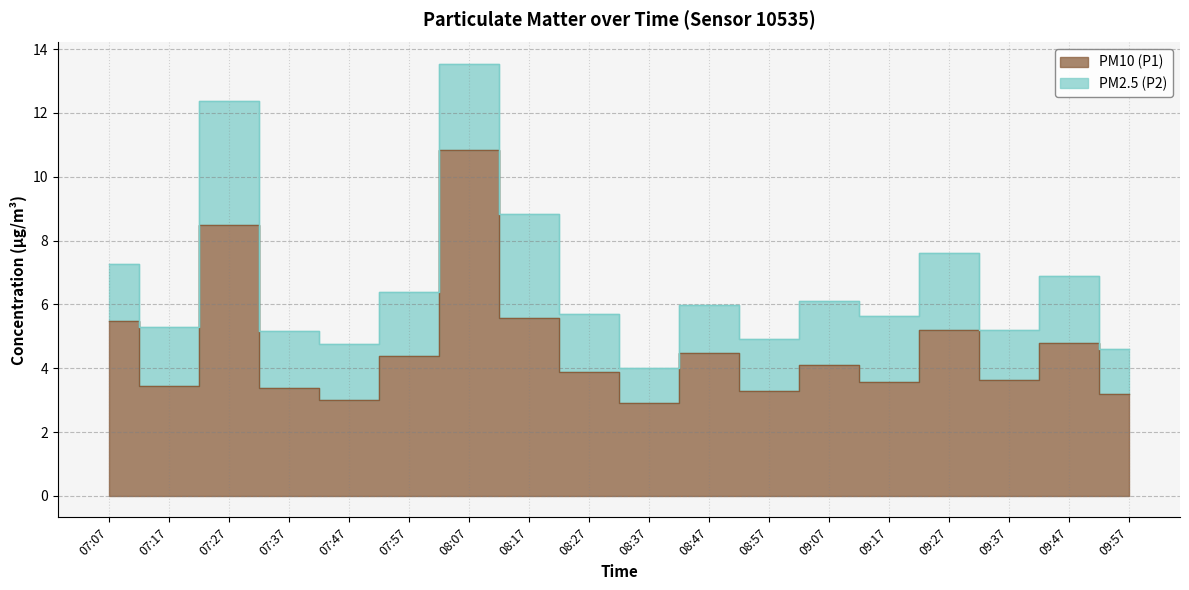

At which category does the chart reach its minimum across all series?

08:37